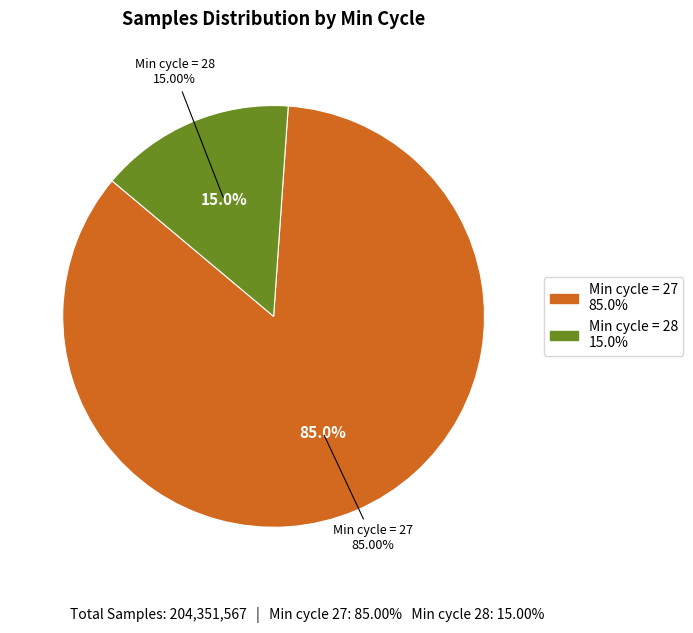

Is 27 the majority of the pie?

No